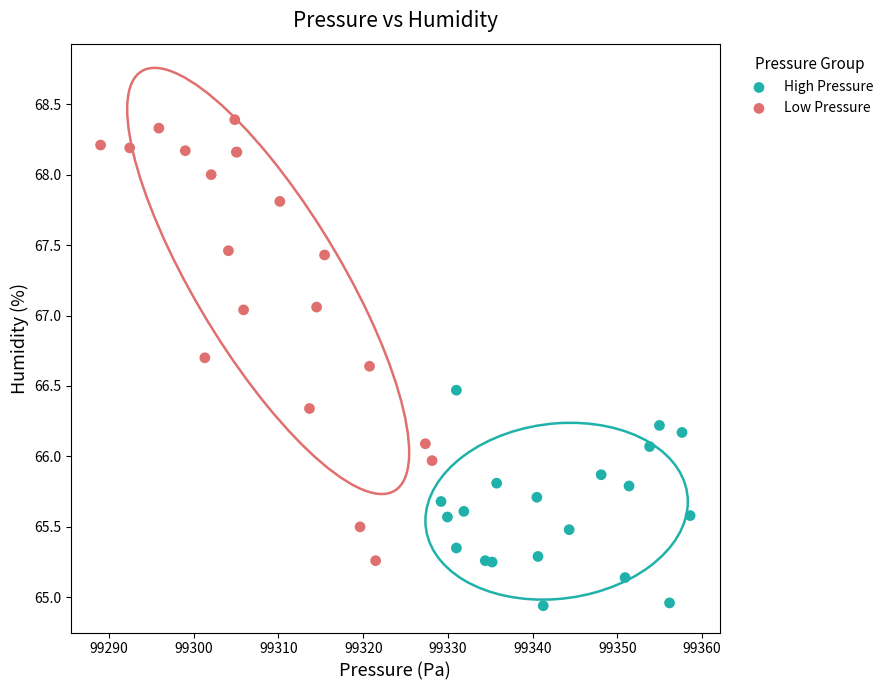

Which series reaches the maximum Y coordinate?

Low Pressure